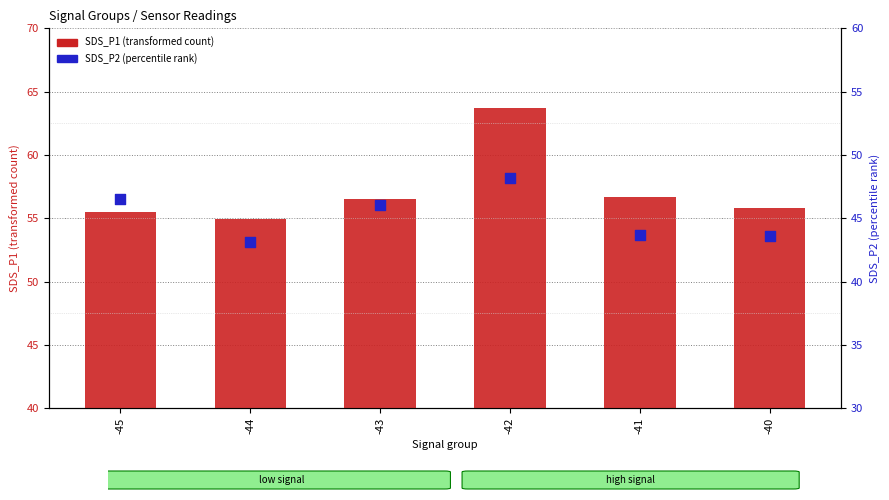

Which series reaches the minimum Y coordinate?

SDS_P2 (percentile rank)